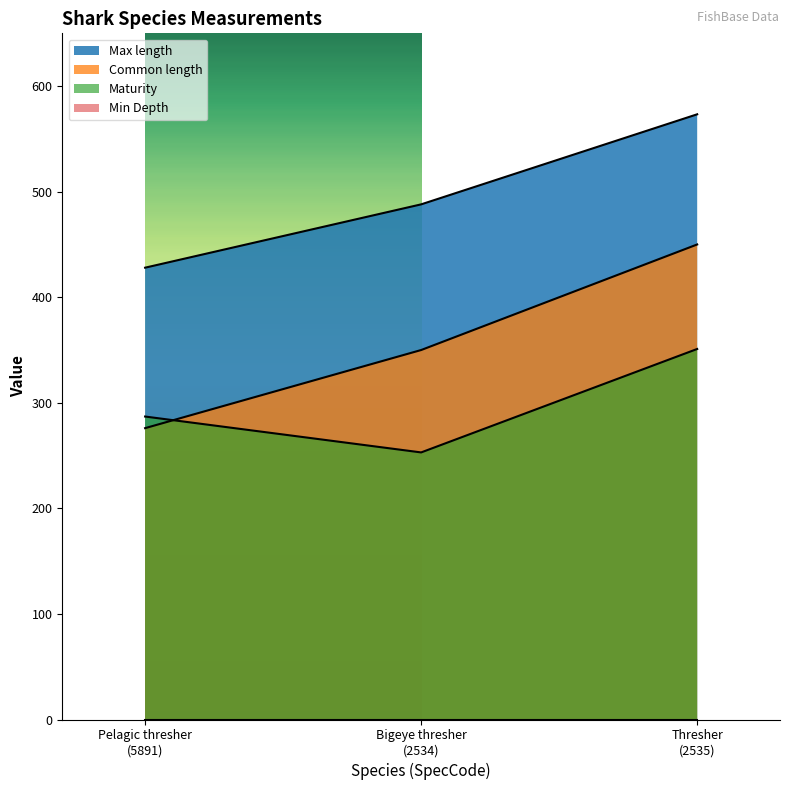

Which category has the lowest value in the Maturity series?

Bigeye thresher
(2534)